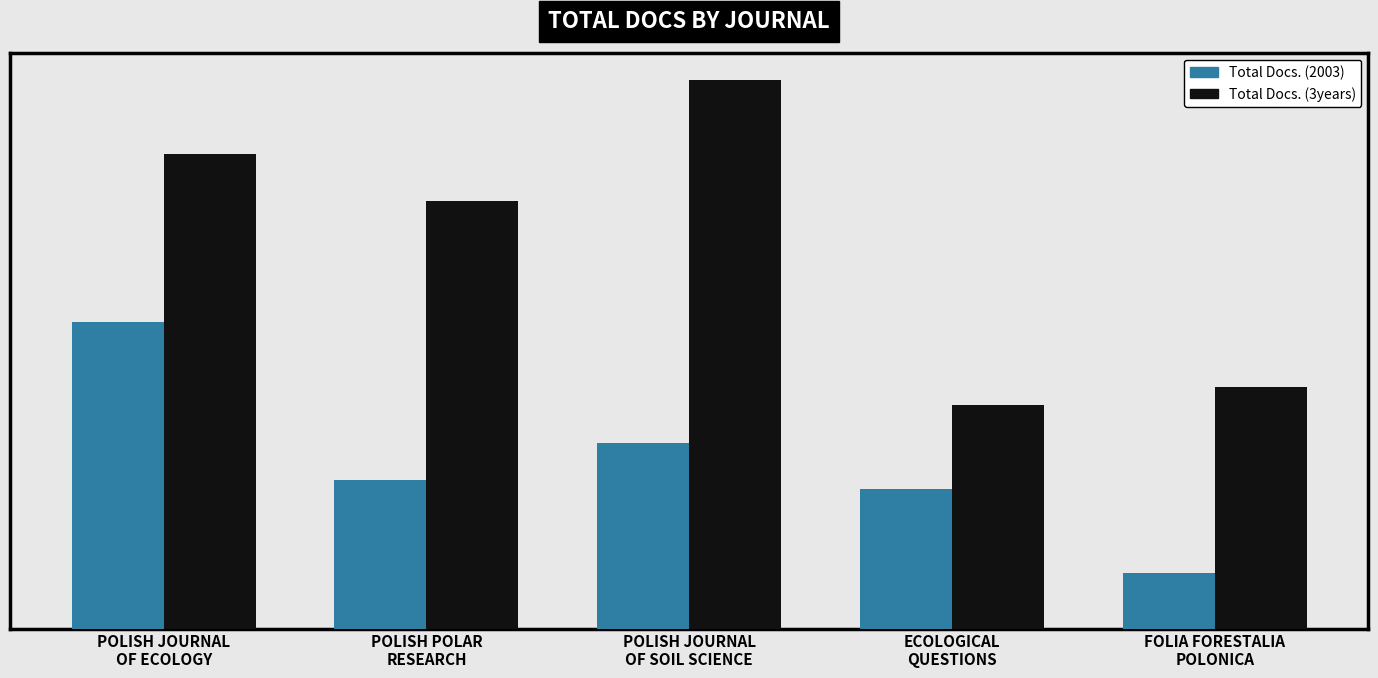

Does the chart contain any negative values?

No